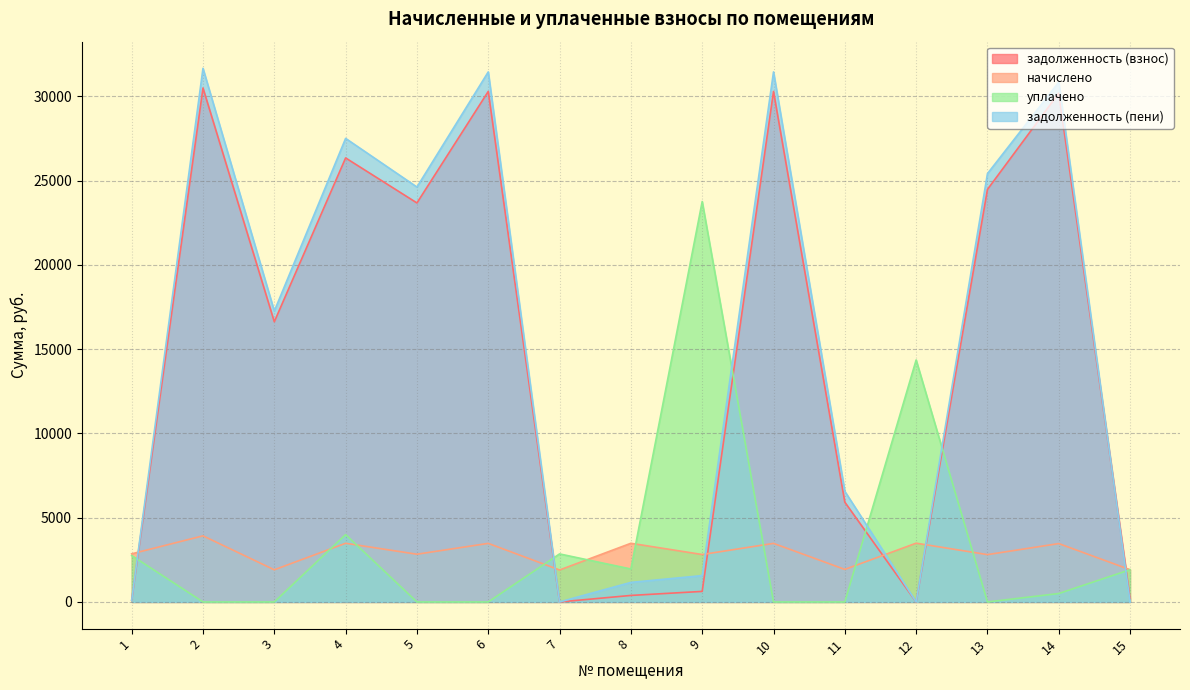

List the labels in order of уплачено value, smallest first.

2, 3, 5, 6, 10, 11, 13, 14, 15, 8, 1, 7, 4, 12, 9